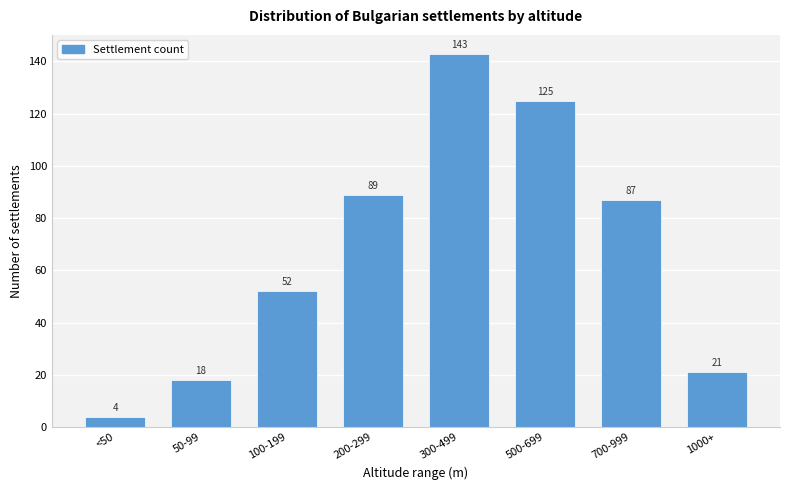

Reading right to left, extract all data points from this chart.

21	87	125	143	89	52	18	4